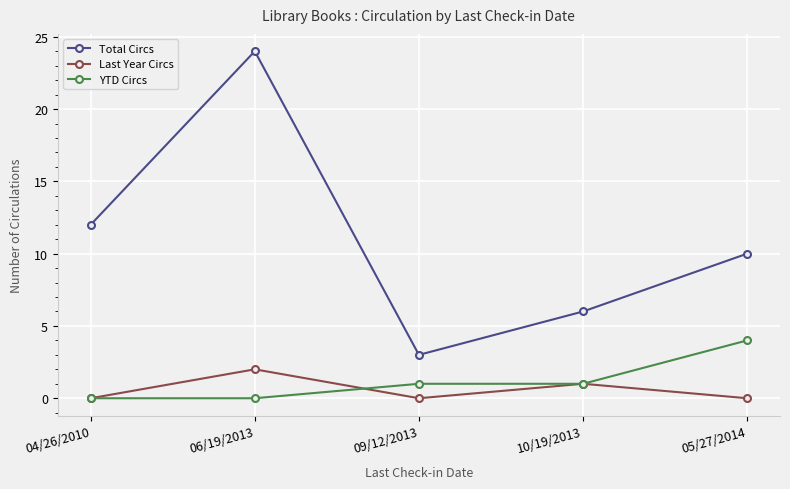

What is the difference between the YTD Circs values at 09/12/2013 and 04/26/2010?

1